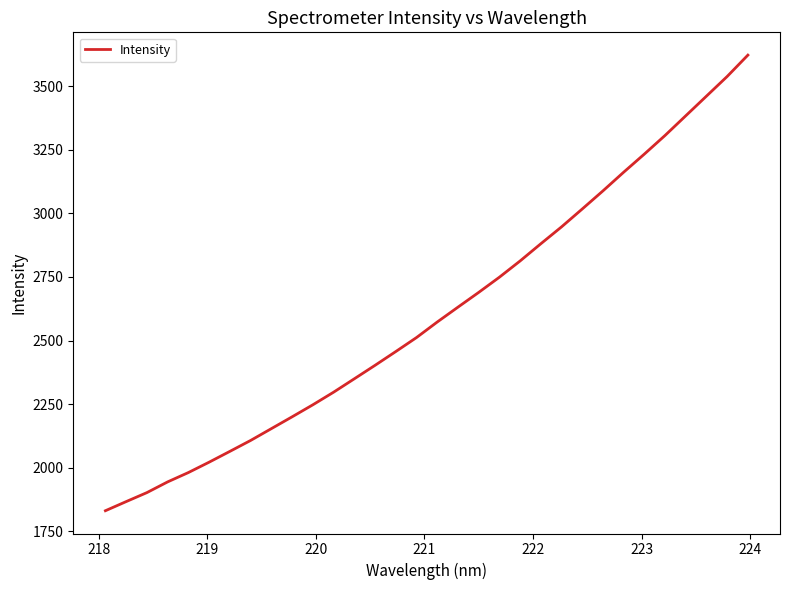

What is the smallest value displayed?

1830.6